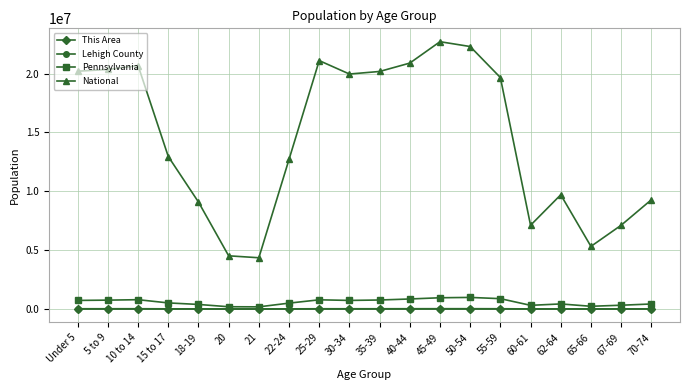

True or false: This Area has more than 0 interior local peaks.

True